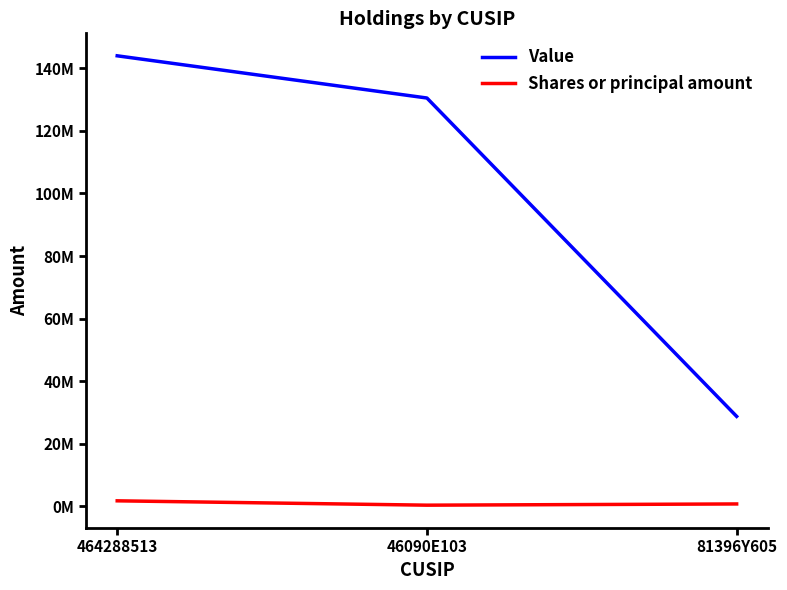

Does the chart display data point markers on the line(s)?

No